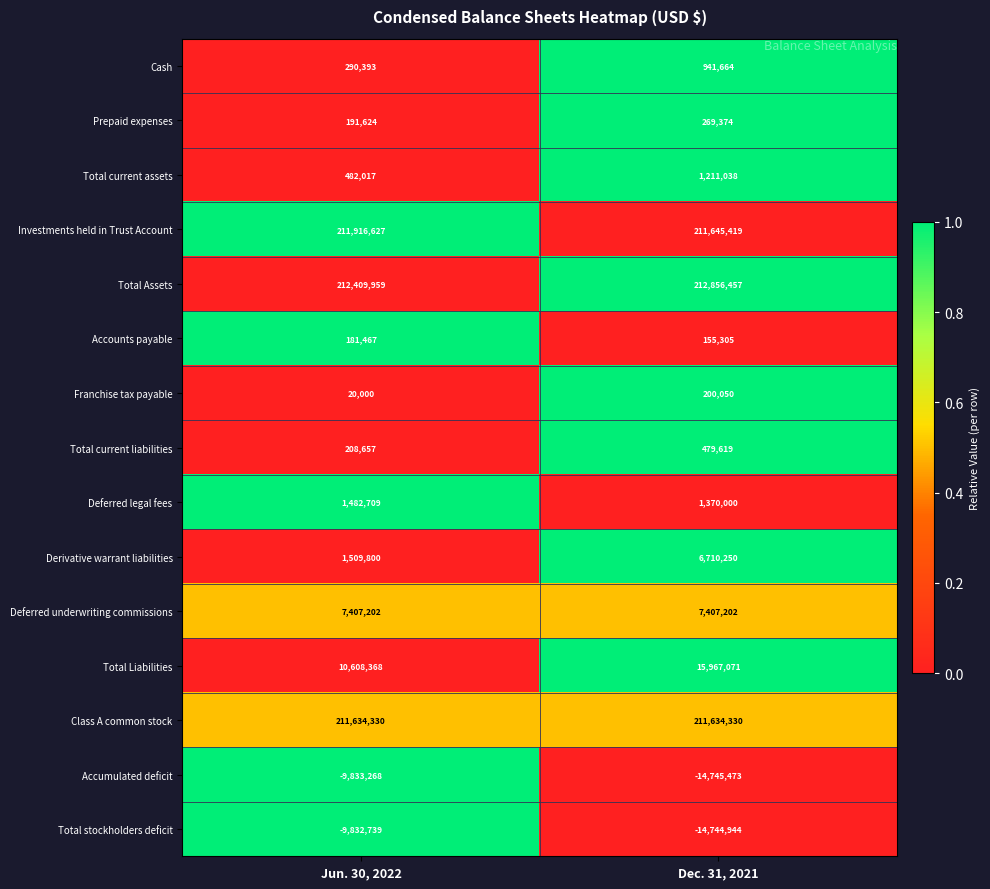

Reading left to right, extract all data points from this chart.

Cash: Jun. 30, 2022=290393	Dec. 31, 2021=941664
Prepaid expenses: Jun. 30, 2022=191624	Dec. 31, 2021=269374
Total current assets: Jun. 30, 2022=482017	Dec. 31, 2021=1211038
Investments held in Trust Account: Jun. 30, 2022=211916627	Dec. 31, 2021=211645419
Total Assets: Jun. 30, 2022=212409959	Dec. 31, 2021=212856457
Accounts payable: Jun. 30, 2022=181467	Dec. 31, 2021=155305
Franchise tax payable: Jun. 30, 2022=20000	Dec. 31, 2021=200050
Total current liabilities: Jun. 30, 2022=208657	Dec. 31, 2021=479619
Deferred legal fees: Jun. 30, 2022=1482709	Dec. 31, 2021=1370000
Derivative warrant liabilities: Jun. 30, 2022=1509800	Dec. 31, 2021=6710250
Deferred underwriting commissions: Jun. 30, 2022=7407202	Dec. 31, 2021=7407202
Total Liabilities: Jun. 30, 2022=10608368	Dec. 31, 2021=15967071
Class A common stock: Jun. 30, 2022=211634330	Dec. 31, 2021=211634330
Accumulated deficit: Jun. 30, 2022=-9833268	Dec. 31, 2021=-14745473
Total stockholders deficit: Jun. 30, 2022=-9832739	Dec. 31, 2021=-14744944